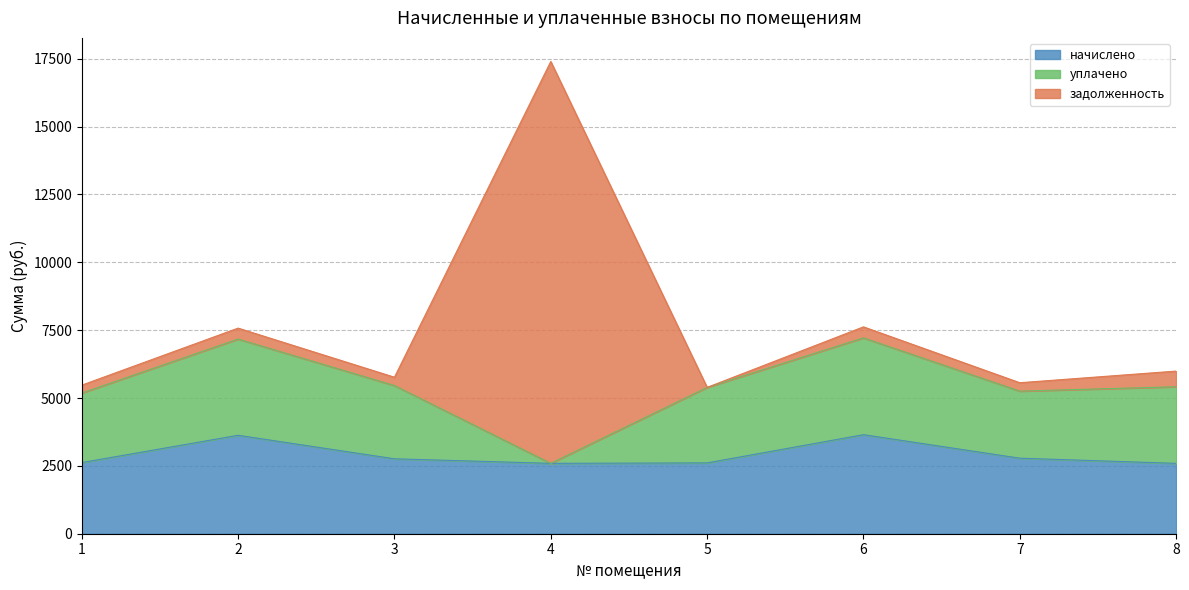

List the series in order of their overall mean, highest first.

начислено, уплачено, задолженность